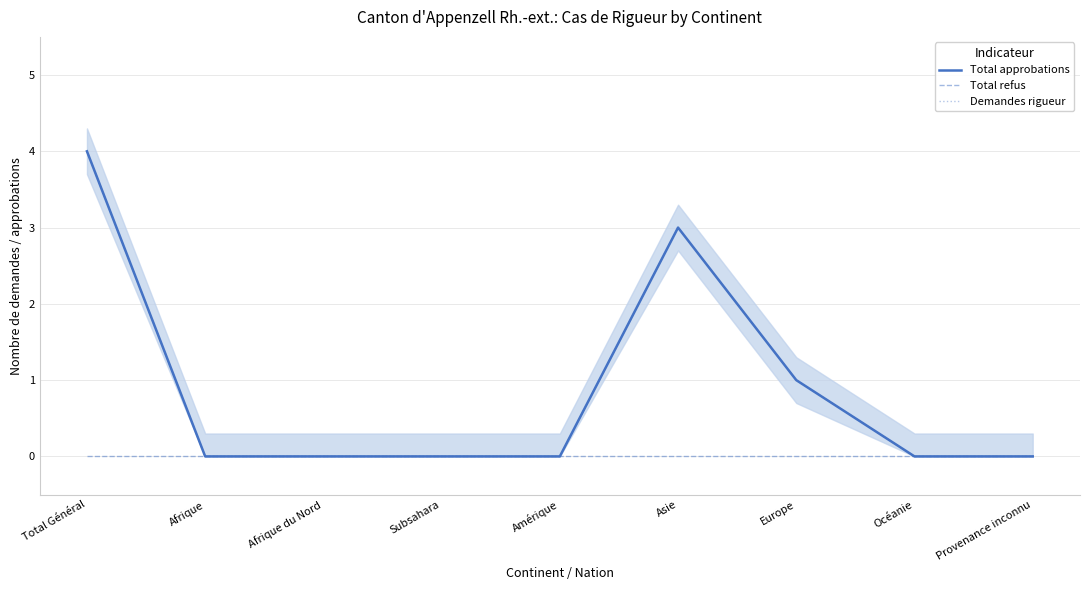

True or false: Total approbations has a value of 0 at Océanie.

True